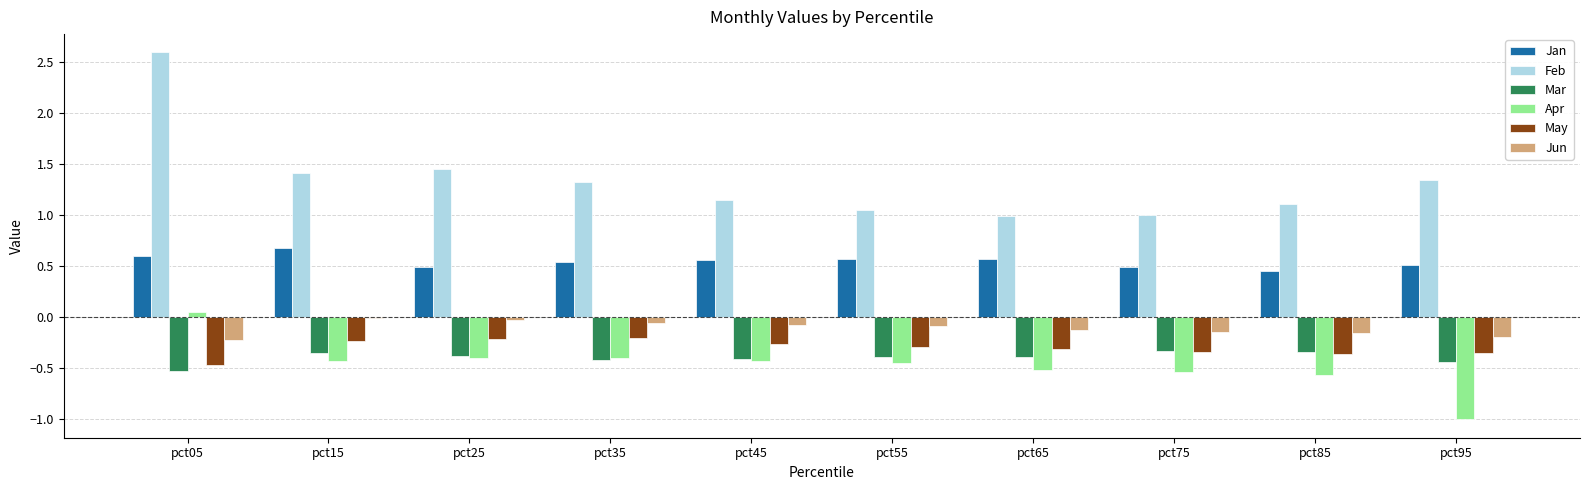

True or false: Jun has a value of -0.1 at pct45.

True